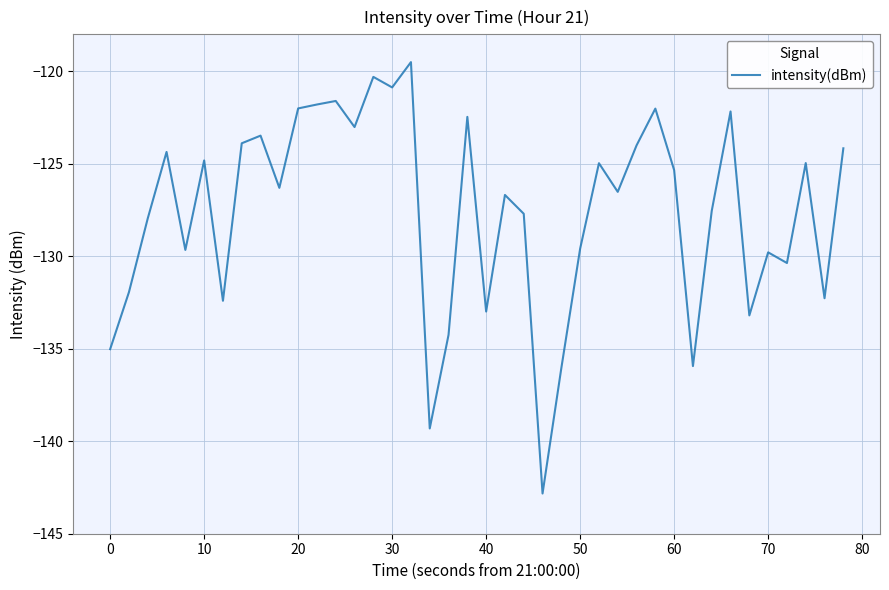

What is the difference between the maximum and minimum values?

23.3